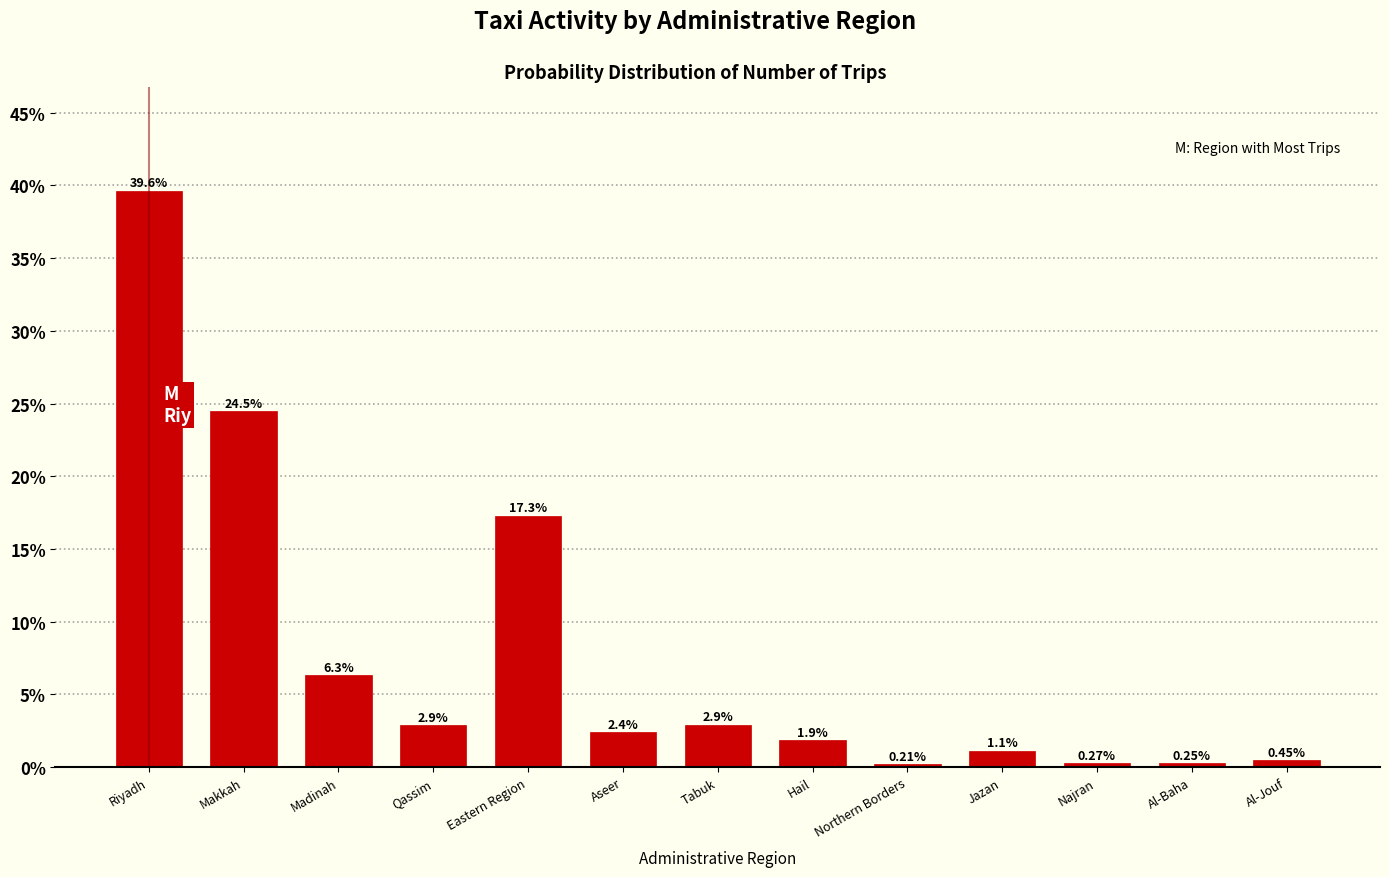

What is the label of the 6th bar from the left?

Aseer